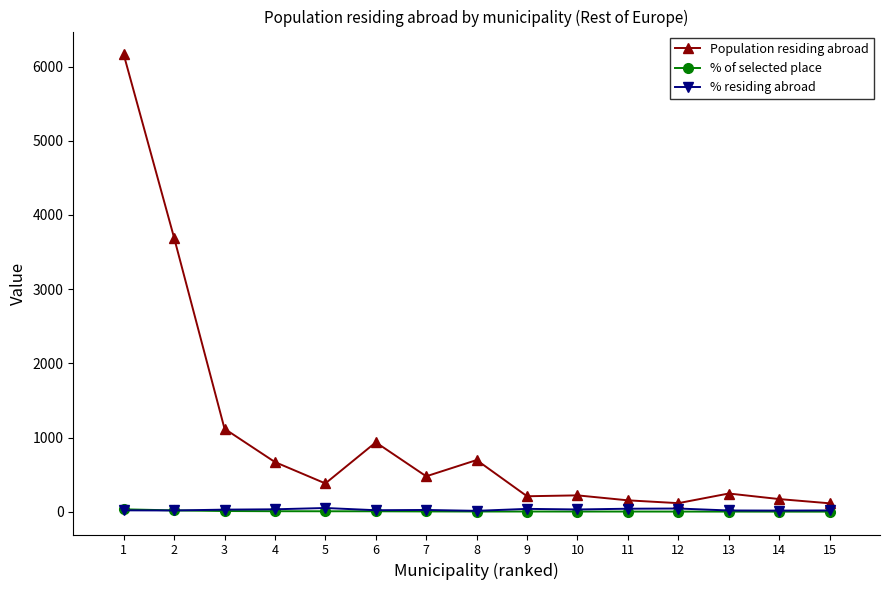

True or false: % residing abroad and Population residing abroad cross at least once.

False